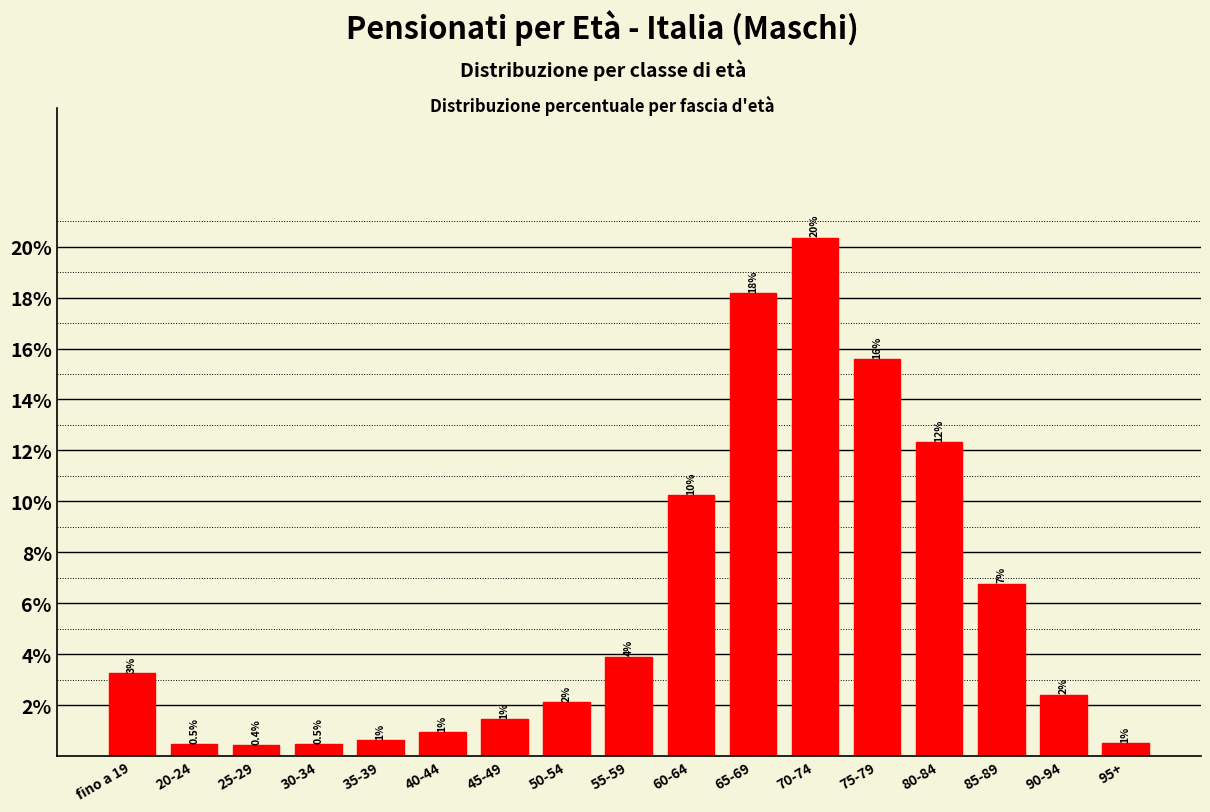

How many bars are there in total?

17